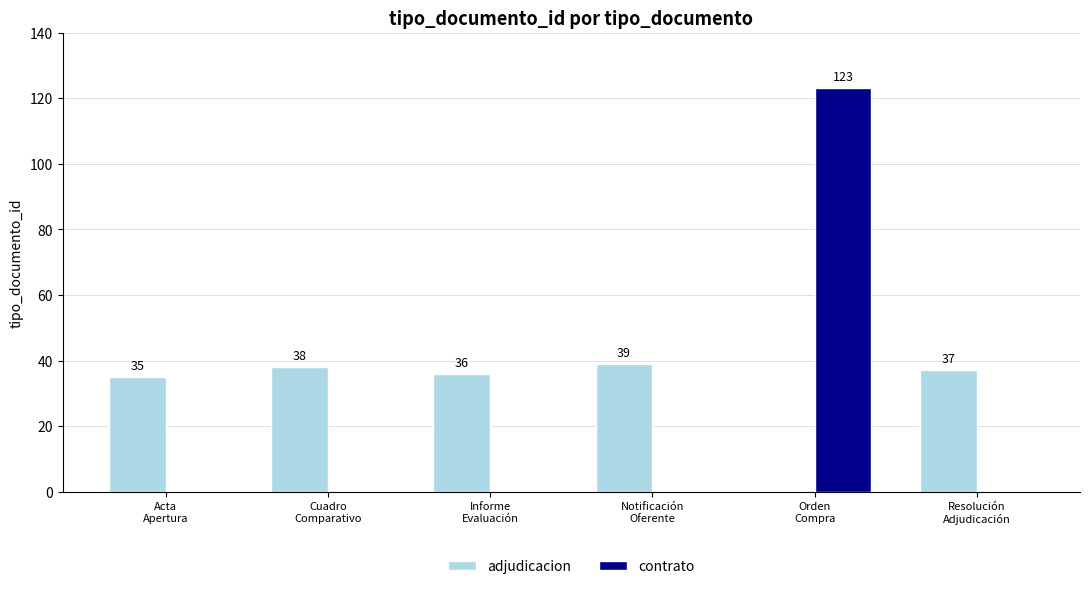

At which category is the sum across all series the highest?

Orden
Compra